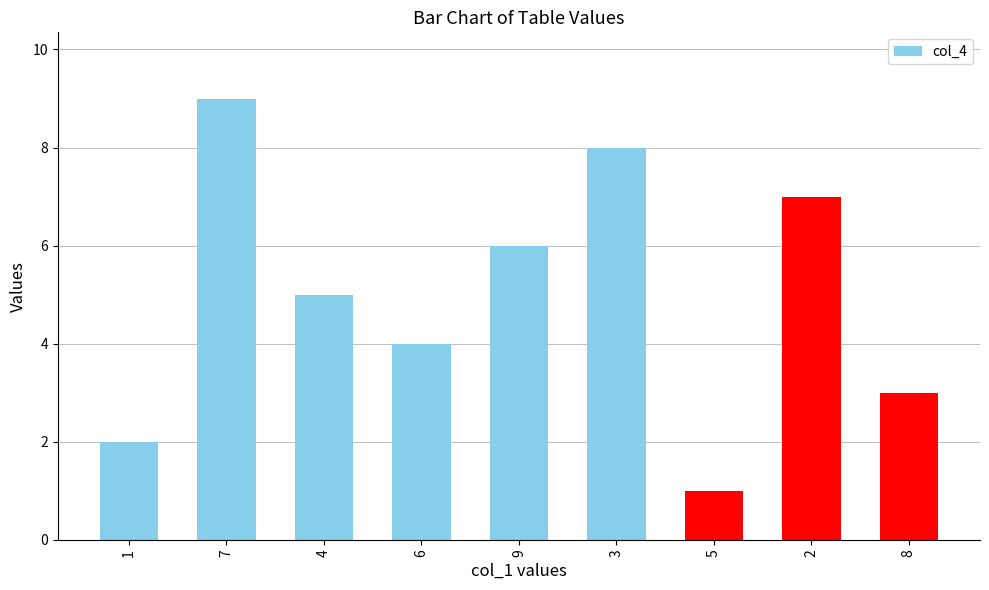

True or false: the data shows 1 at 1.

False